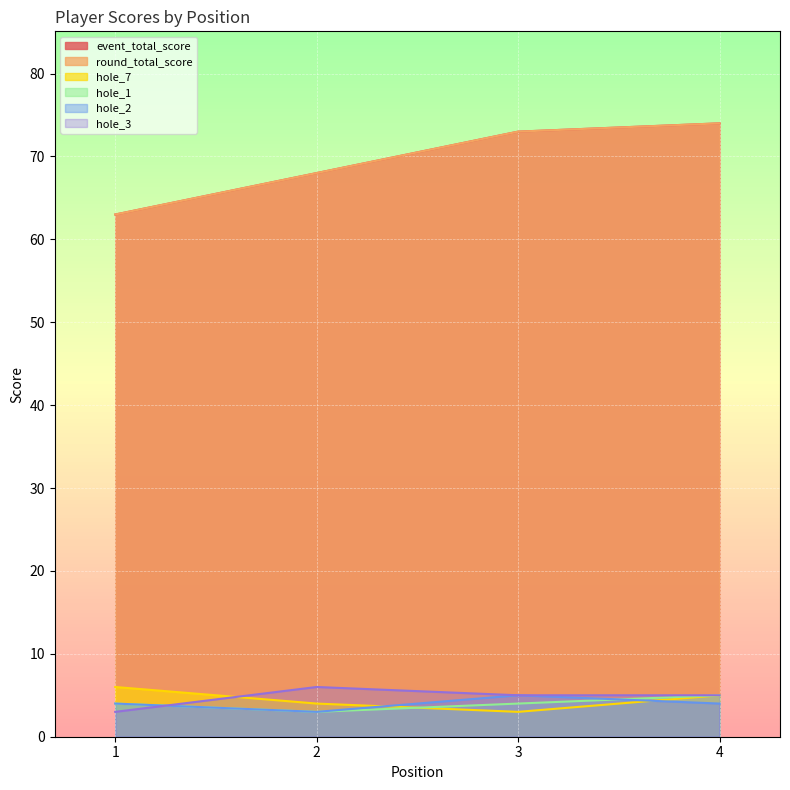

What are all the series names shown in the legend?

event_total_score, round_total_score, hole_7, hole_1, hole_2, hole_3